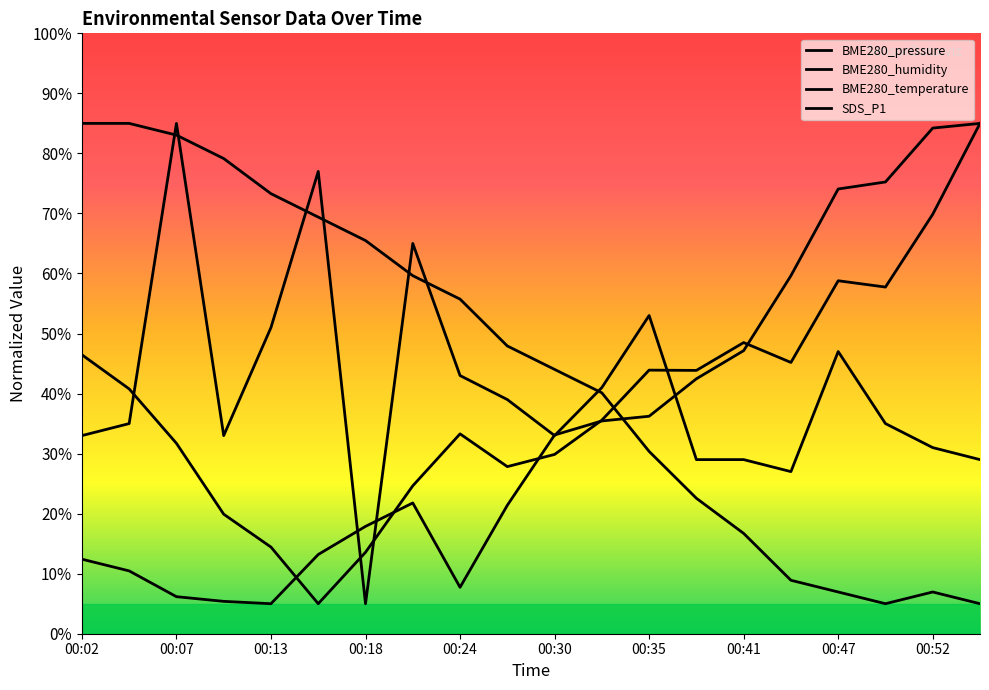

Which label corresponds to the largest value in the chart?

00:55